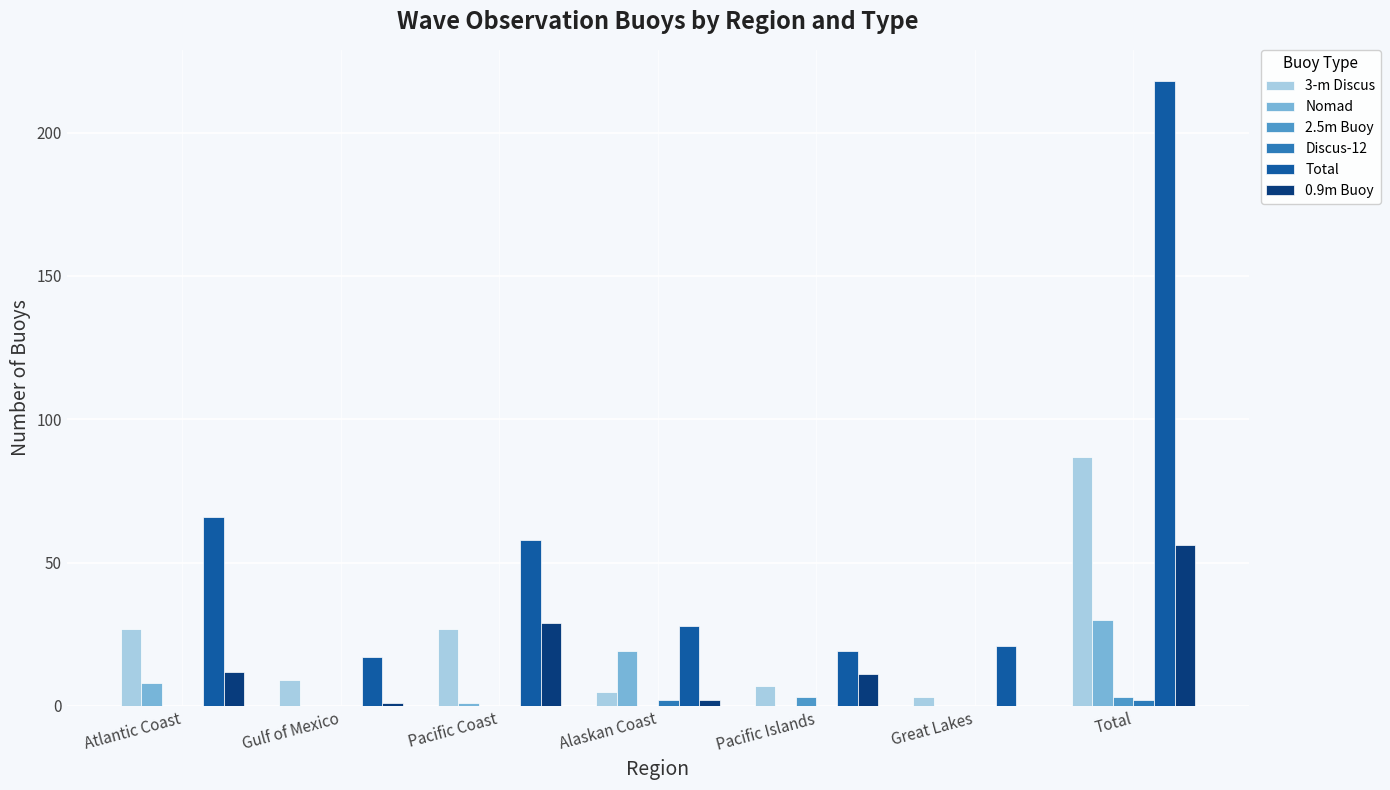

At which label is Nomad closest to 15?

Alaskan Coast